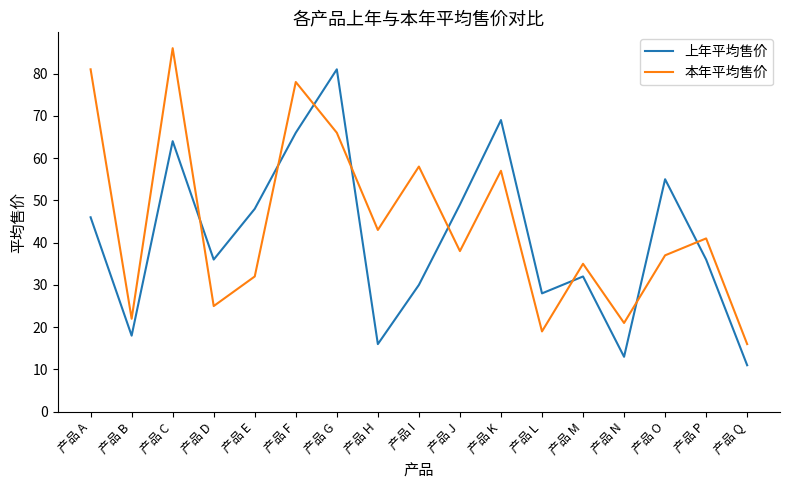

What is the lowest value of the 本年平均售价 series?

16